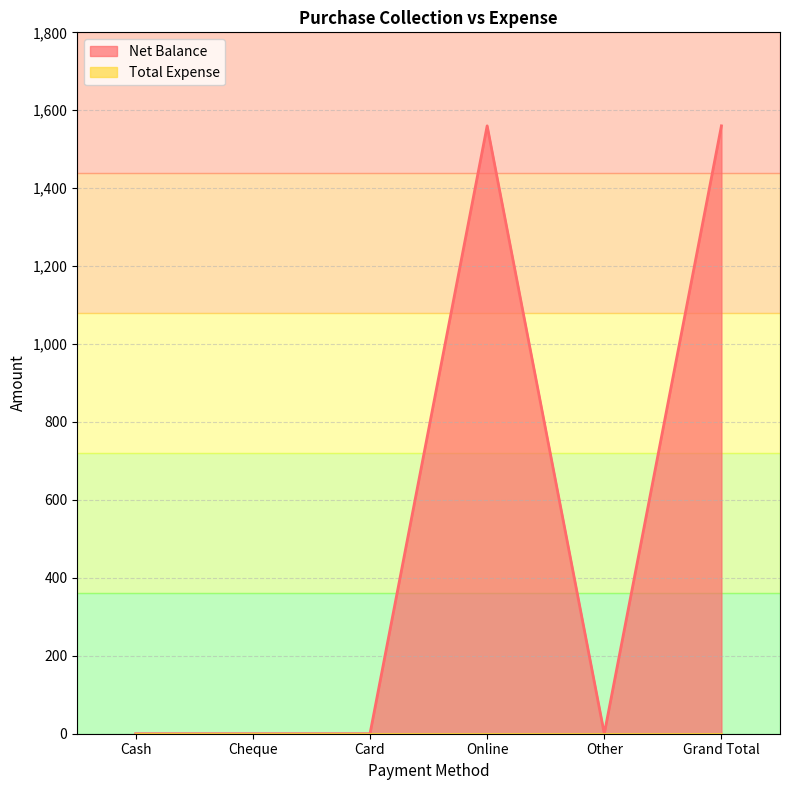

What is the greatest value displayed?

1560